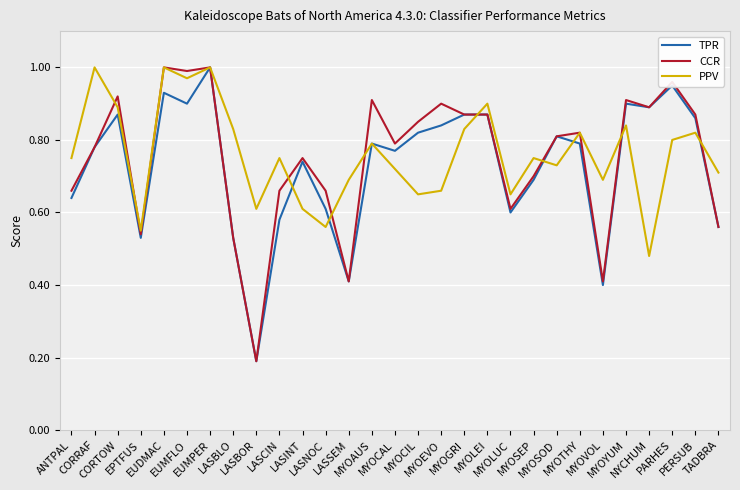

Reading left to right, extract all data points from this chart.

TPR: ANTPAL=0.6	CORRAF=0.8	CORTOW=0.9	EPTFUS=0.5	EUDMAC=0.9	EUMFLO=0.9	EUMPER=1.0	LASBLO=0.5	LASBOR=0.2	LASCIN=0.6	LASINT=0.7	LASNOC=0.6	LASSEM=0.4	MYOAUS=0.8	MYOCAL=0.8	MYOCIL=0.8	MYOEVO=0.8	MYOGRI=0.9	MYOLEI=0.9	MYOLUC=0.6	MYOSEP=0.7	MYOSOD=0.8	MYOTHY=0.8	MYOVOL=0.4	MYOYUM=0.9	NYCHUM=0.9	PARHES=0.9	PERSUB=0.9	TADBRA=0.6
CCR: ANTPAL=0.7	CORRAF=0.8	CORTOW=0.9	EPTFUS=0.5	EUDMAC=1.0	EUMFLO=1.0	EUMPER=1.0	LASBLO=0.5	LASBOR=0.2	LASCIN=0.7	LASINT=0.8	LASNOC=0.7	LASSEM=0.4	MYOAUS=0.9	MYOCAL=0.8	MYOCIL=0.8	MYOEVO=0.9	MYOGRI=0.9	MYOLEI=0.9	MYOLUC=0.6	MYOSEP=0.7	MYOSOD=0.8	MYOTHY=0.8	MYOVOL=0.4	MYOYUM=0.9	NYCHUM=0.9	PARHES=1.0	PERSUB=0.9	TADBRA=0.6
PPV: ANTPAL=0.8	CORRAF=1.0	CORTOW=0.9	EPTFUS=0.6	EUDMAC=1.0	EUMFLO=1.0	EUMPER=1.0	LASBLO=0.8	LASBOR=0.6	LASCIN=0.8	LASINT=0.6	LASNOC=0.6	LASSEM=0.7	MYOAUS=0.8	MYOCAL=0.7	MYOCIL=0.7	MYOEVO=0.7	MYOGRI=0.8	MYOLEI=0.9	MYOLUC=0.7	MYOSEP=0.8	MYOSOD=0.7	MYOTHY=0.8	MYOVOL=0.7	MYOYUM=0.8	NYCHUM=0.5	PARHES=0.8	PERSUB=0.8	TADBRA=0.7